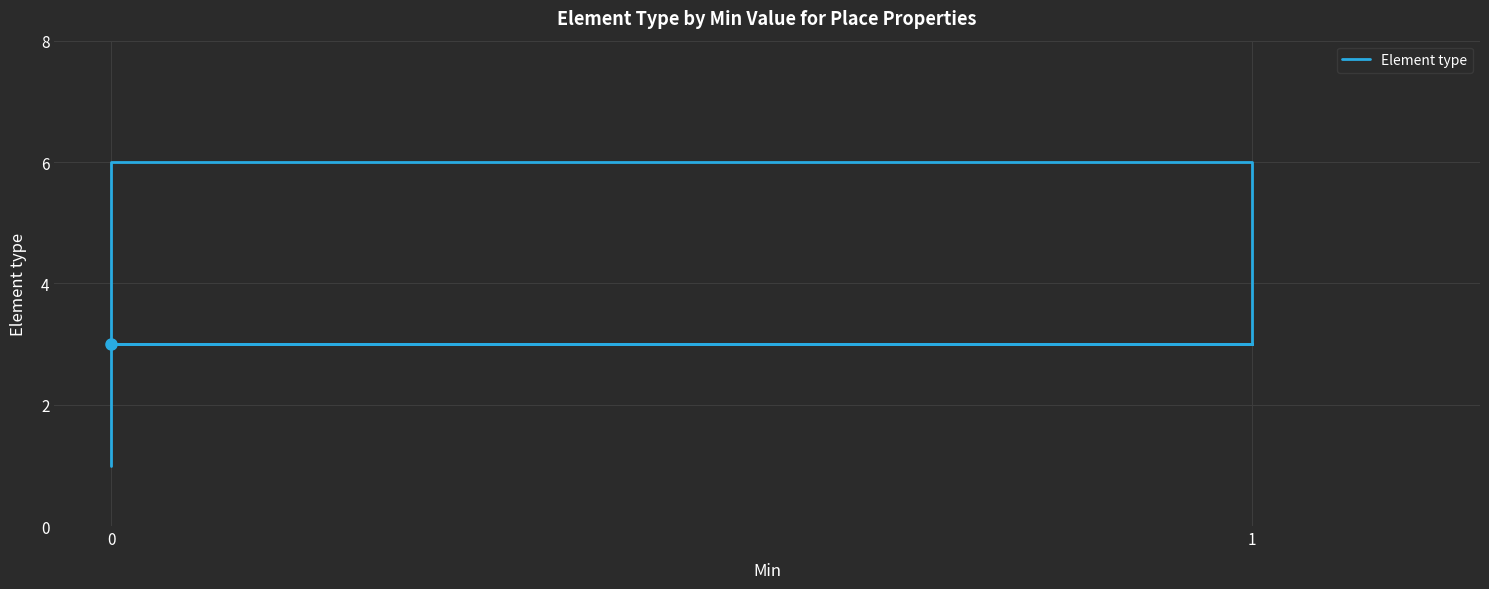

What is the value of the 4th point from the left?

3